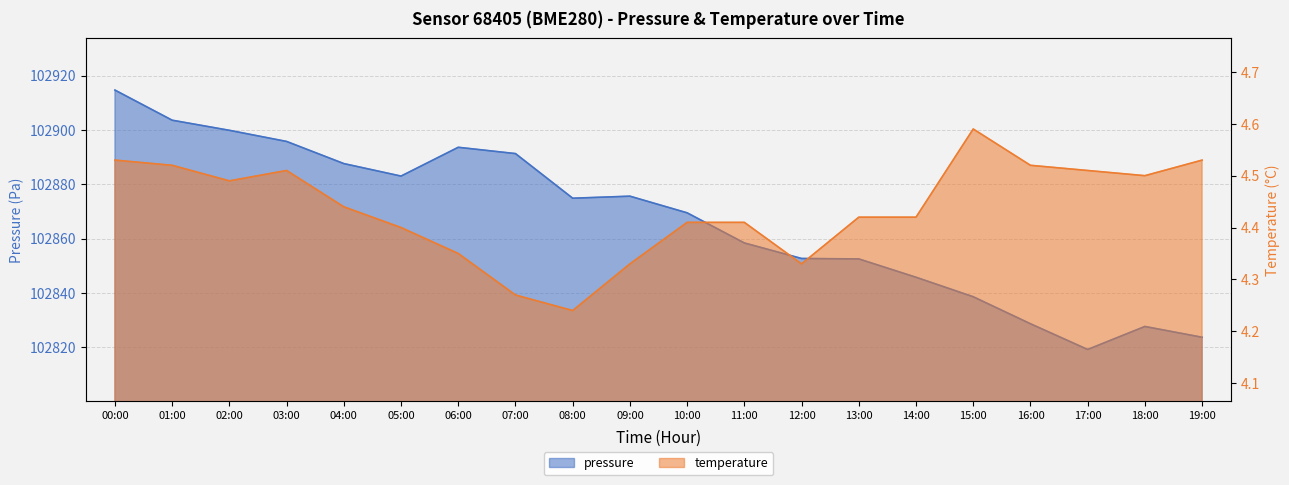

What is the label of the 10th point from the left?

09:00